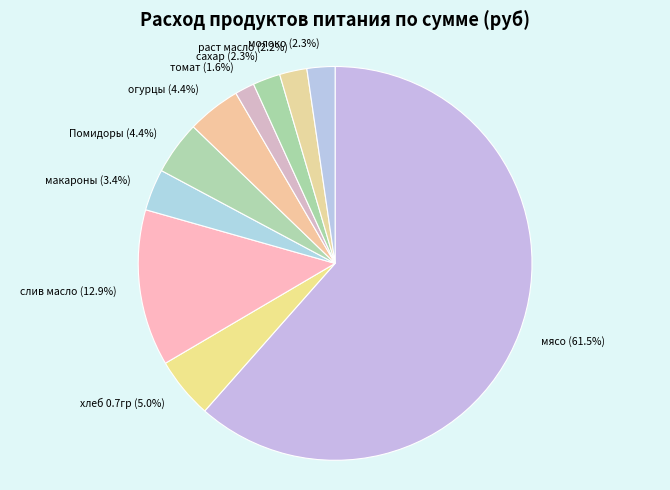

How many slices are in this pie chart?

10